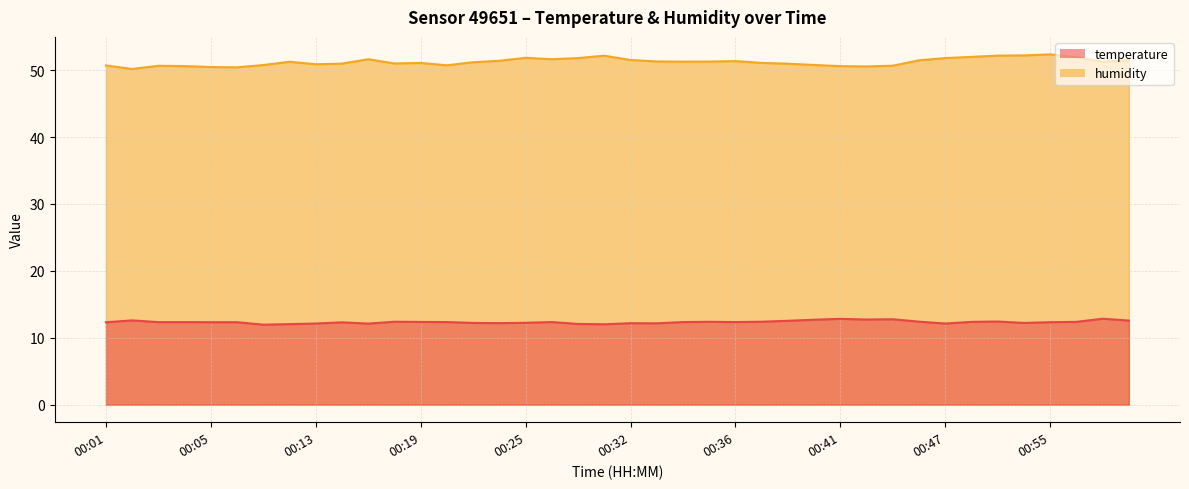

What is the average value of the humidity series?

51.2